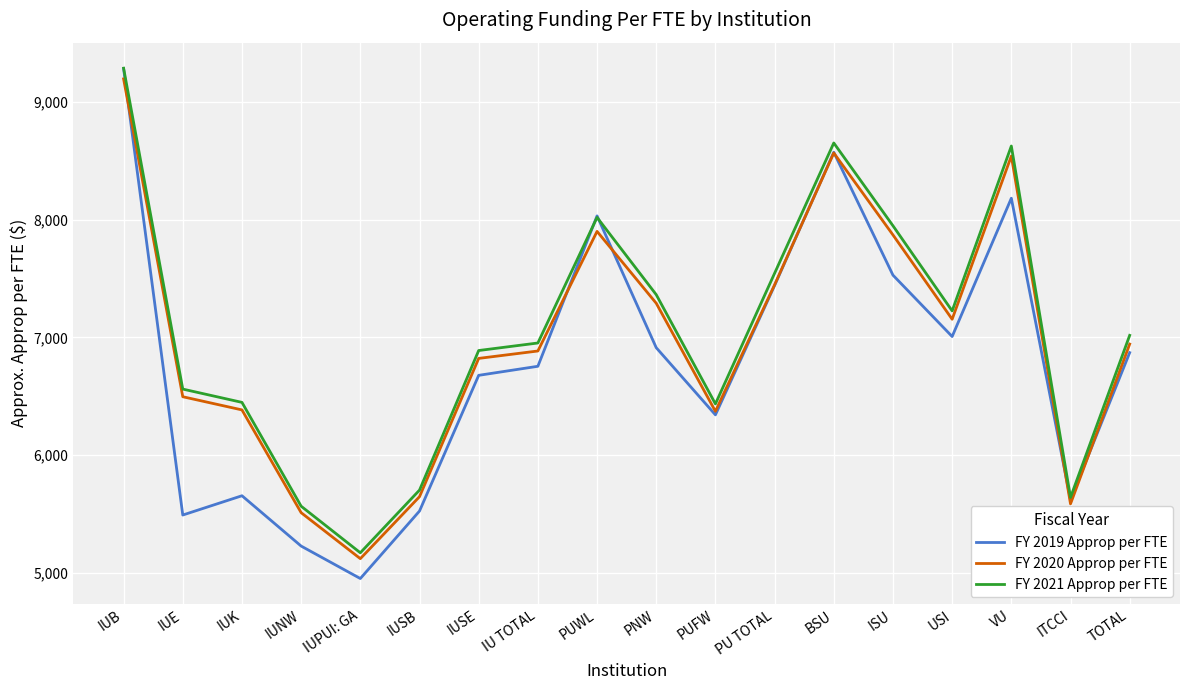

What is the spread (max minus min) of values at IUK?

794